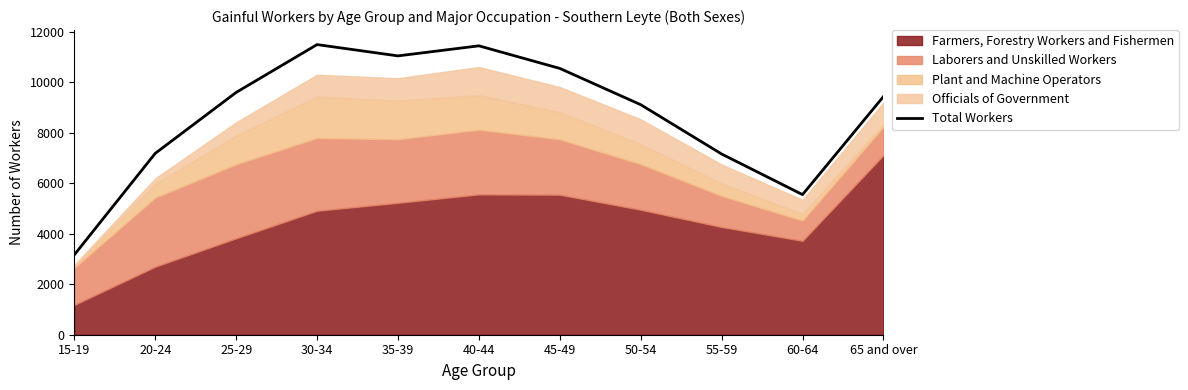

How many lines are shown in the chart?

1